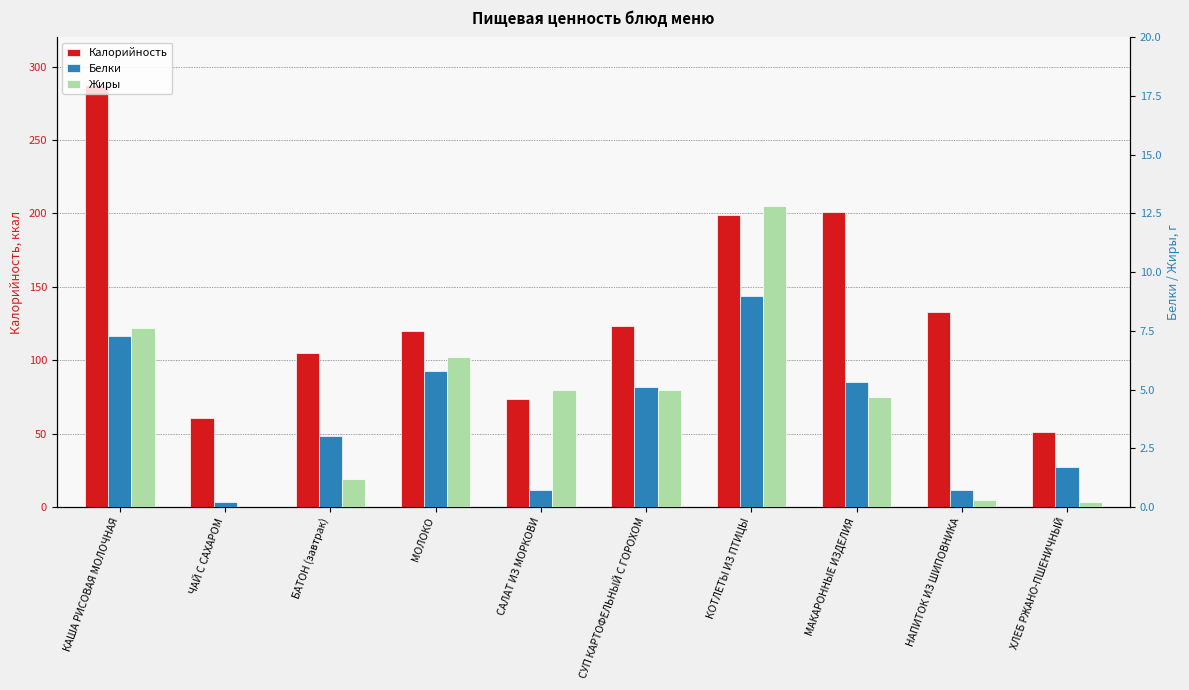

What is the average value of the Белки series?

3.9